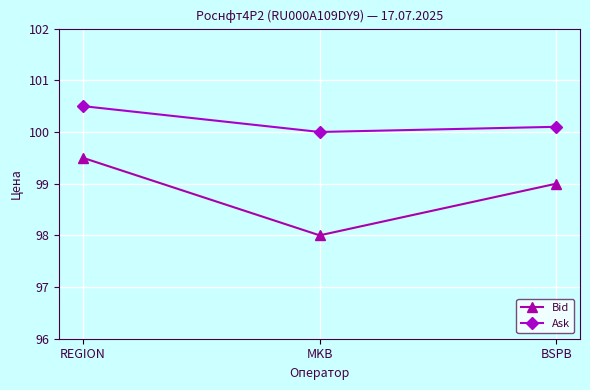

What is the sum of all Bid values?

296.5